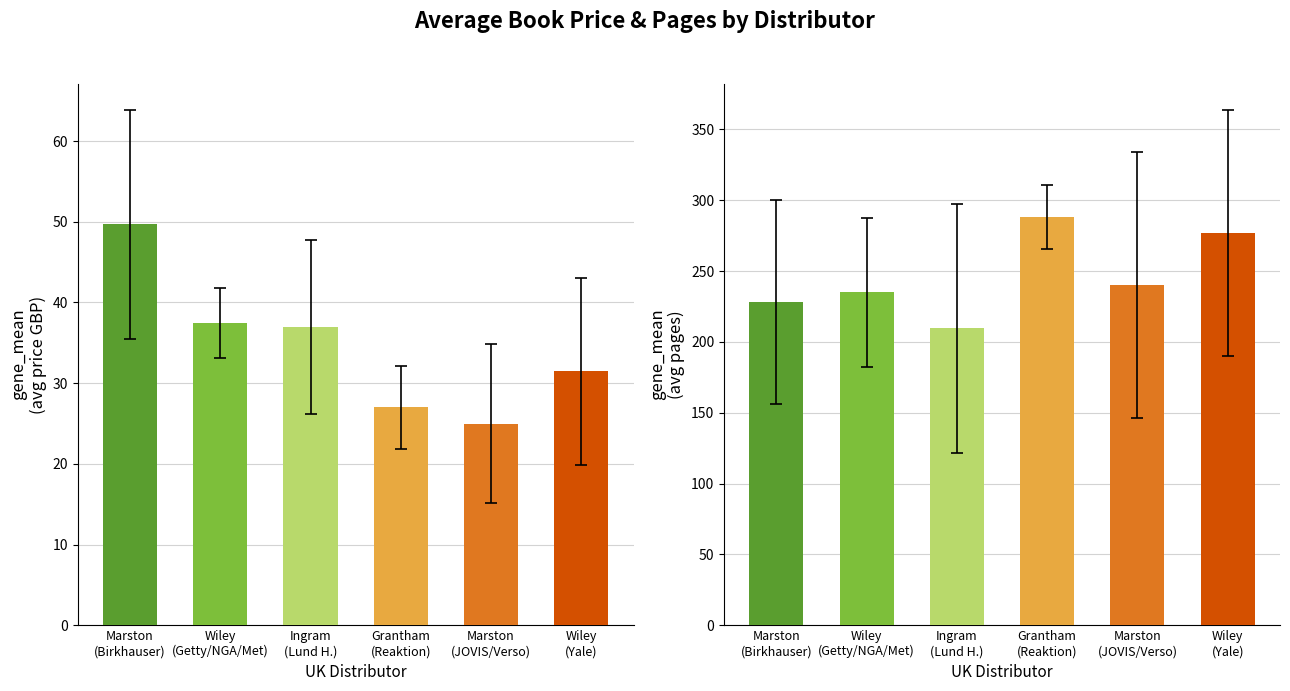

What position from the left is Grantham Book Services Ltd?

4